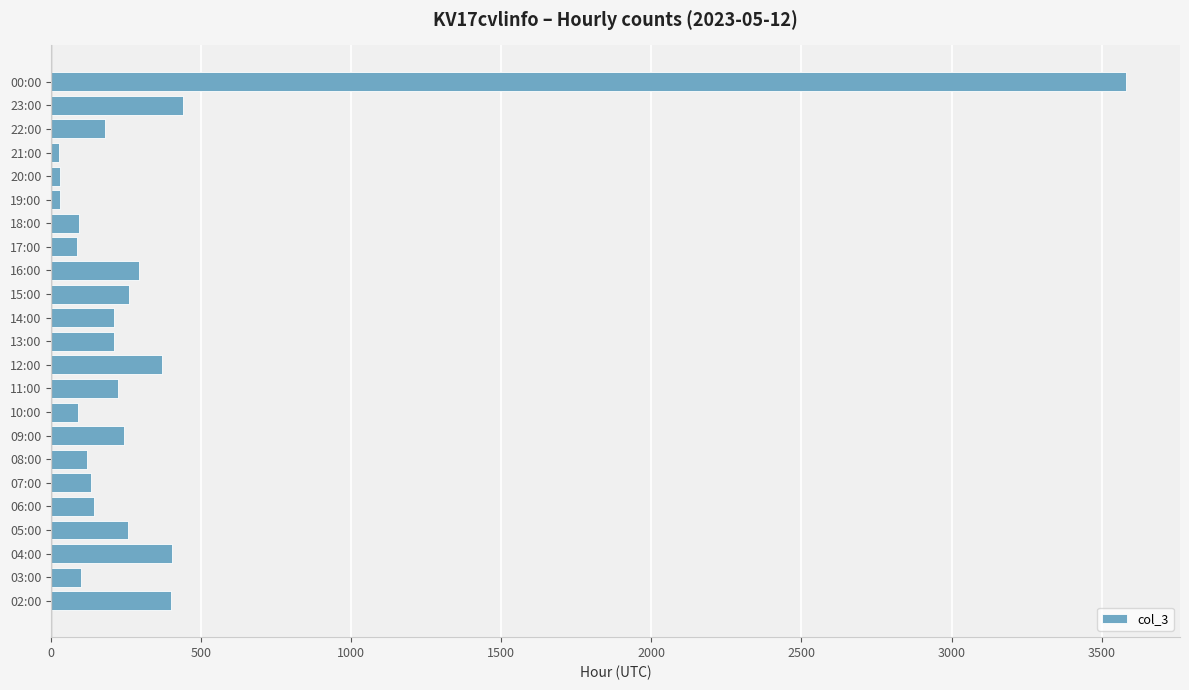

The chart shows a value of 101 at 03:00. True or false?

True